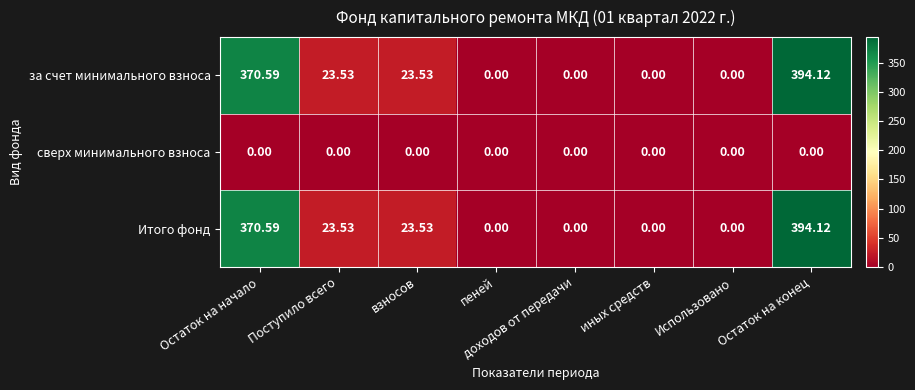

What is the total value across all series at Остаток на начало?

741.2